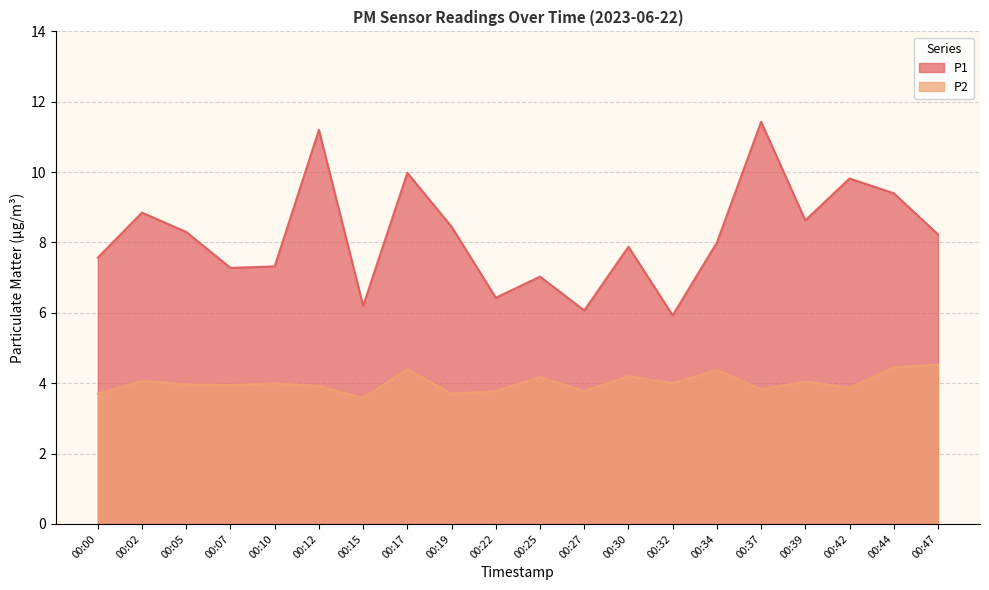

True or false: P2 has a value of 6.4 at 00:19.

False